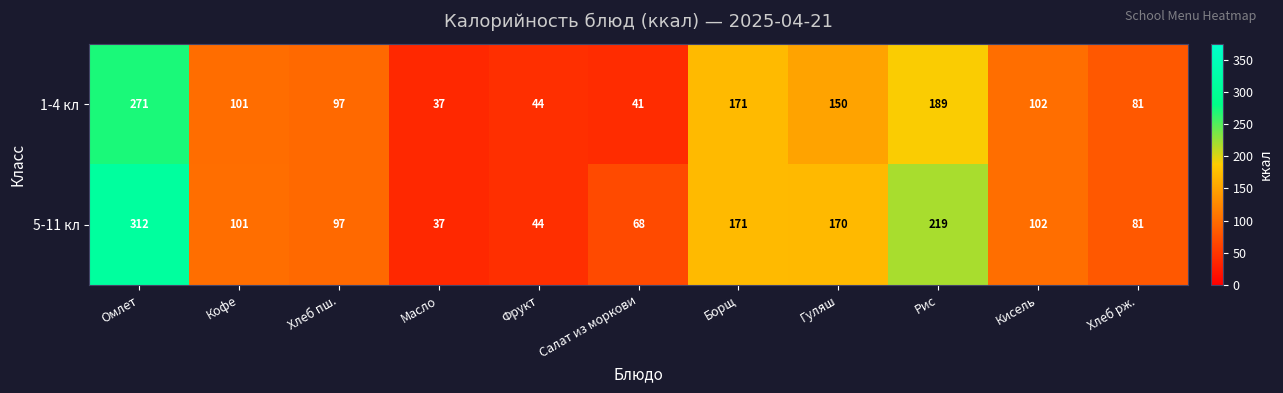

Reading left to right, transcribe all the data shown in this chart.

1-4 кл: 271	101	97	37	44	41	171	150	189	102	81
5-11 кл: 312	101	97	37	44	68	171	170	219	102	81